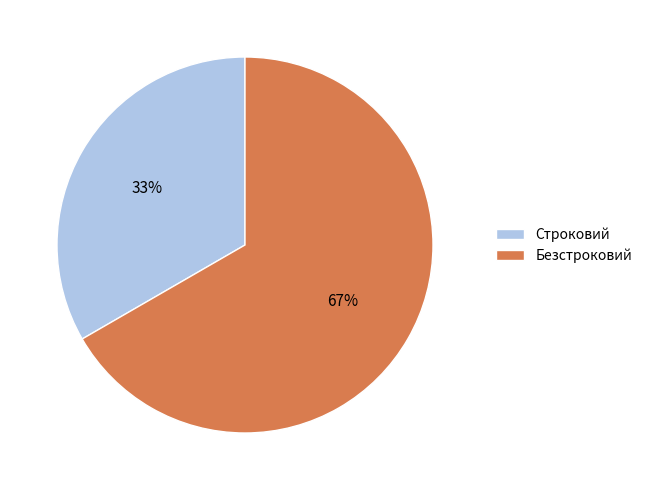

To the nearest percent, what is the average slice percentage?

50%